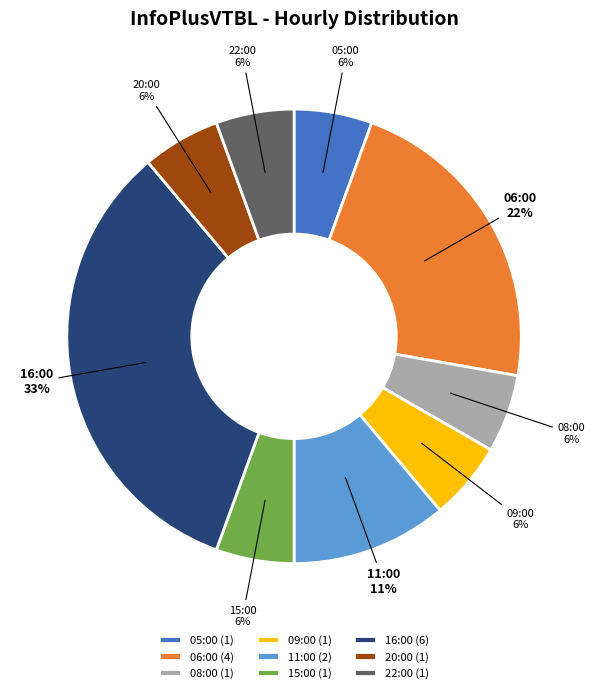

Combined, do 15:00 and 22:00 account for over 50%?

No